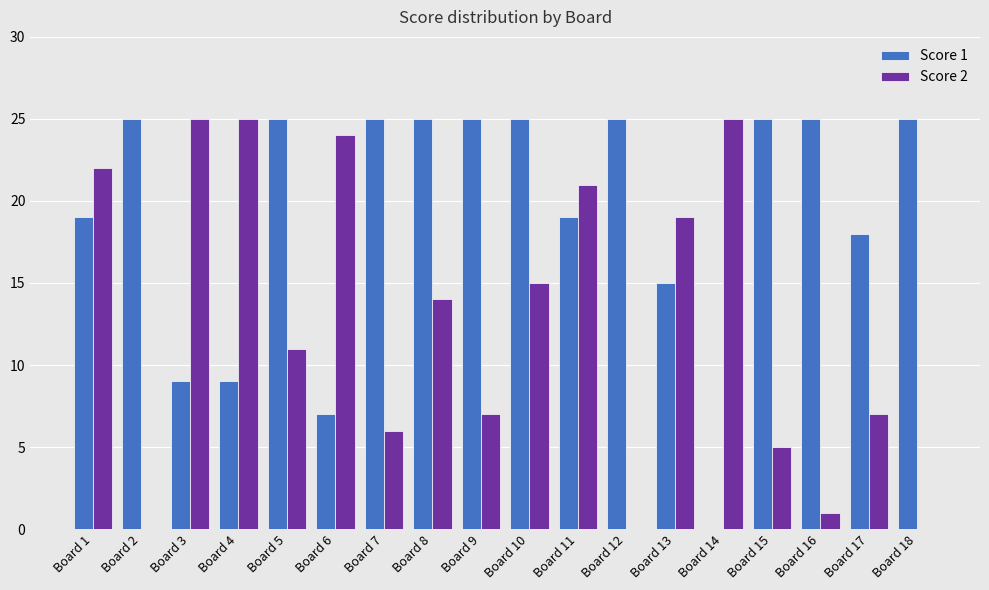

Does the chart contain stacked bars?

No